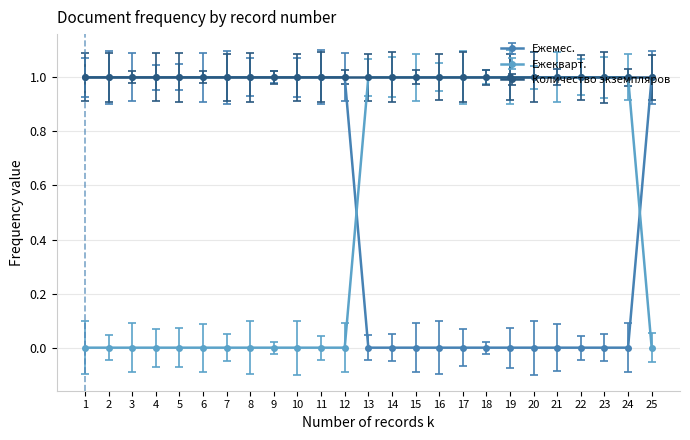

How many times do Ежекварт. and Ежемес. cross each other?

2